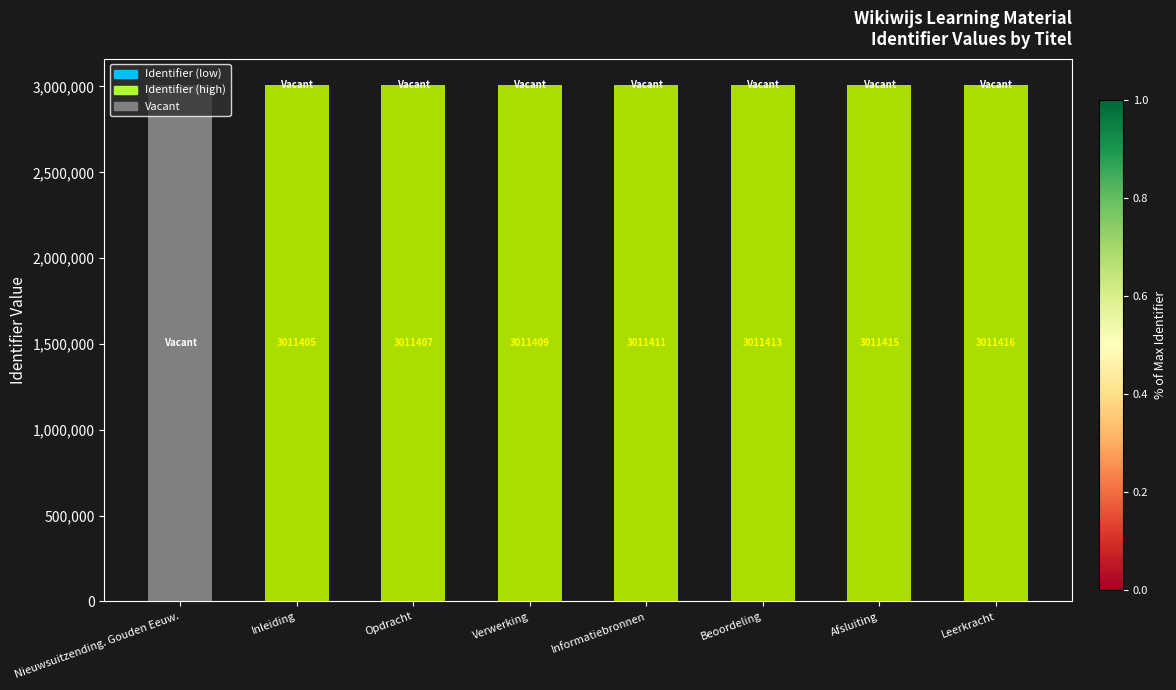

Reading left to right, list all the values displayed in this chart.

Nieuwsuitzending. Gouden Eeuw.=0	Inleiding=3011405	Opdracht=3011407	Verwerking=3011409	Informatiebronnen=3011411	Beoordeling=3011413	Afsluiting=3011415	Leerkracht=3011416